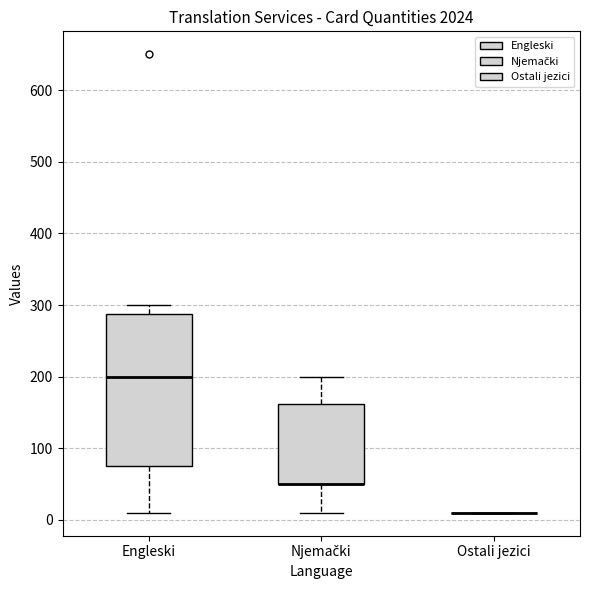

Reading left to right, transcribe this box plot: for each box, give where its median line is, the range the box spans, and where its two whiskers end, as read against the y-axis. The values are not printed on the chart, so give them approximately, as read against the axis.

Engleski: median 200, box 80 to 290, whiskers 10 to 300
Njemački: median 50 (drawn on the box's lower edge), box 50 to 160, whiskers 10 to 200
Ostali jezici: box collapsed to a line at 10, whiskers 10 to 10